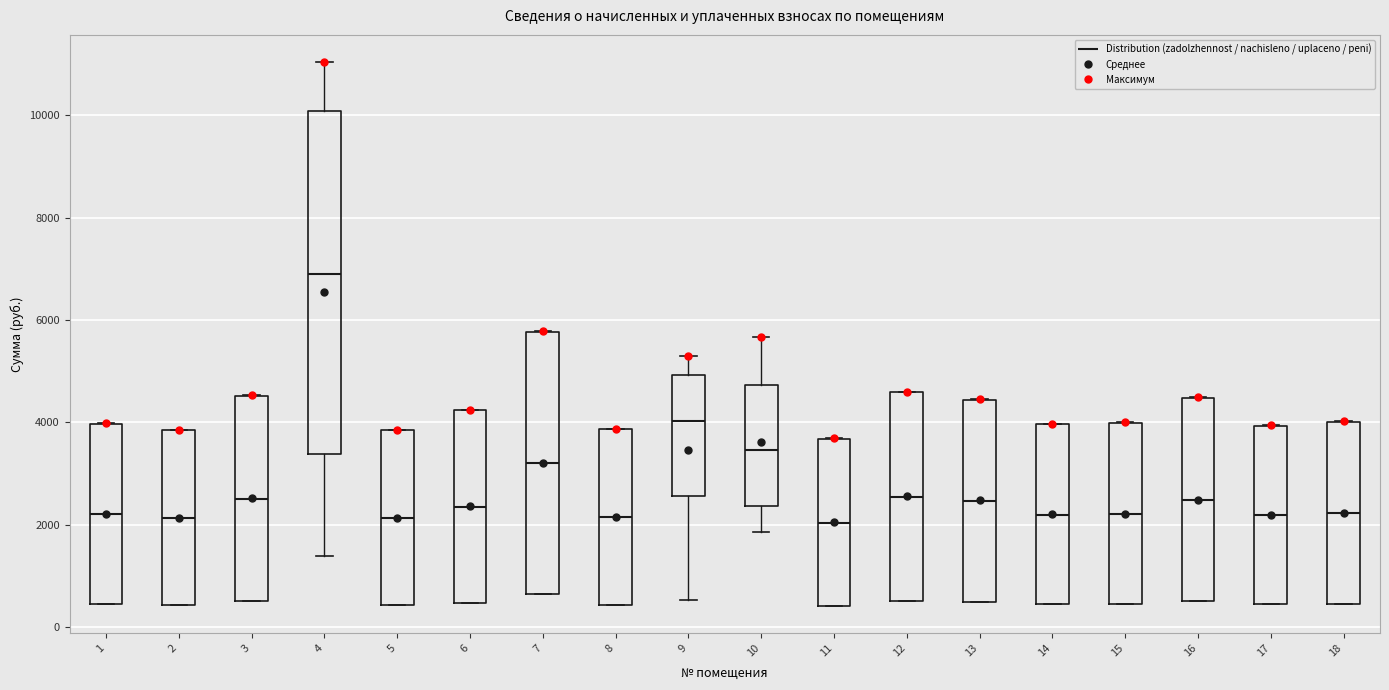

Comparing the boxes themselves (not the whiskers), which one is the tallest?

4